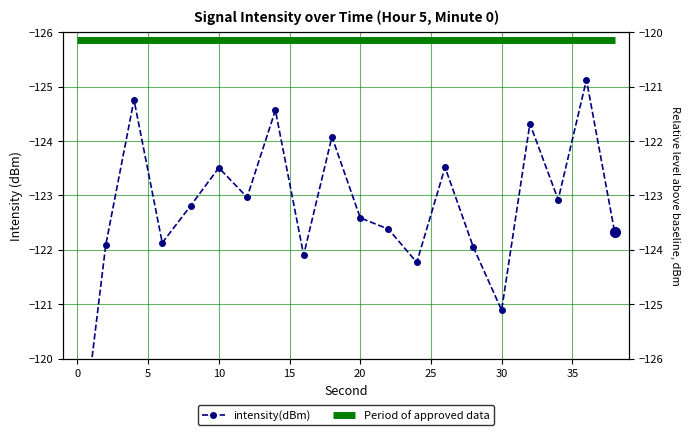

Reading left to right, list all the values displayed in this chart.

-117.8	-122.1	-124.8	-122.1	-122.8	-123.5	-123.0	-124.6	-121.9	-124.1	-122.6	-122.4	-121.8	-123.5	-122.0	-120.9	-124.3	-122.9	-125.1	-122.3